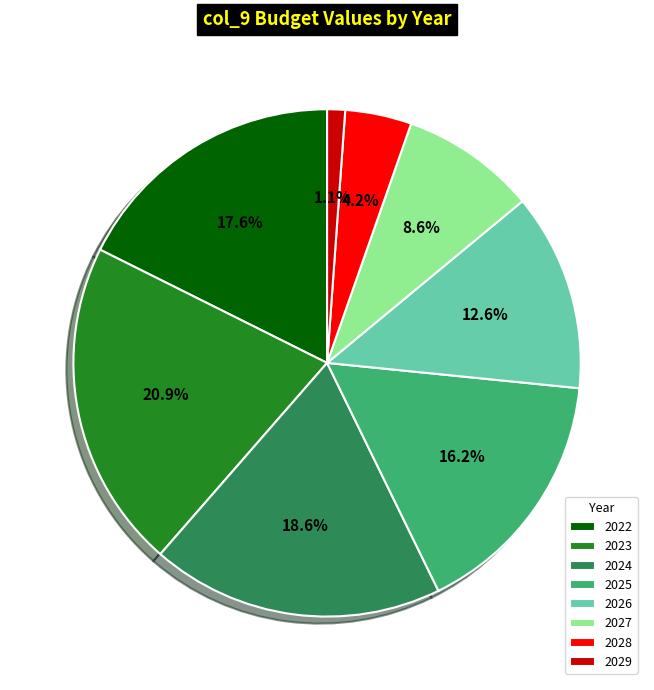

To the nearest percent, what is the difference between the largest and smallest slice percentages?

20%